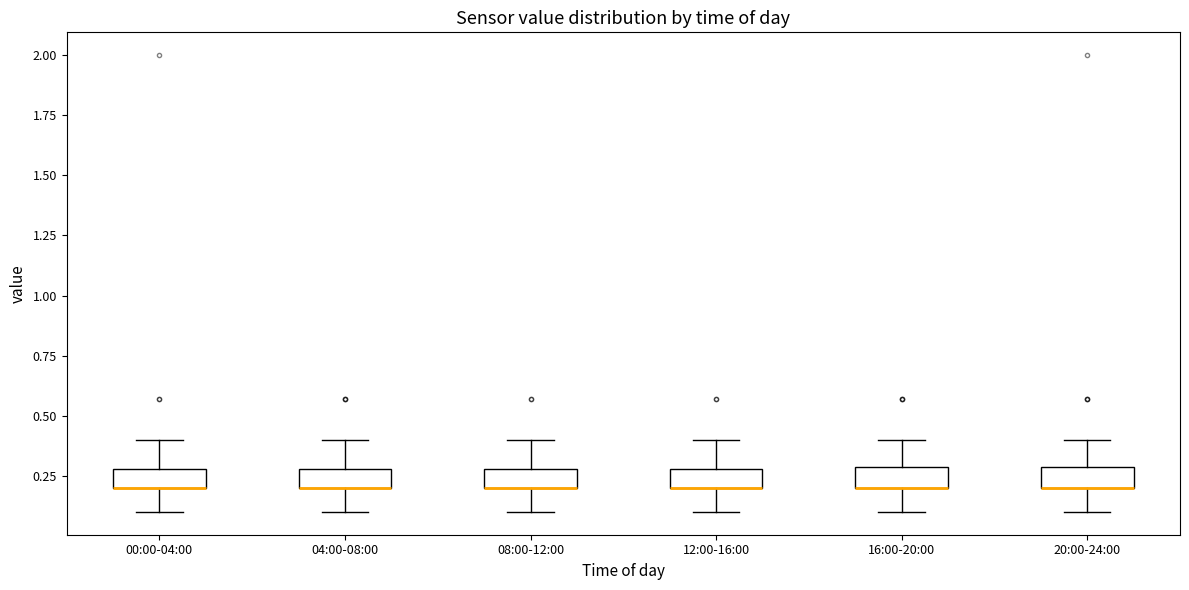

Reading left to right, read every box against the y-axis: the position of its median line, the range the box covers, and the ends of its whiskers. The values are not printed on the chart, so give them approximately, as read against the axis.

00:00-04:00: median 0.2 (drawn on the box's lower edge), box 0.2 to 0.3, whiskers 0.1 to 0.4
04:00-08:00: median 0.2 (drawn on the box's lower edge), box 0.2 to 0.3, whiskers 0.1 to 0.4
08:00-12:00: median 0.2 (drawn on the box's lower edge), box 0.2 to 0.3, whiskers 0.1 to 0.4
12:00-16:00: median 0.2 (drawn on the box's lower edge), box 0.2 to 0.3, whiskers 0.1 to 0.4
16:00-20:00: median 0.2 (drawn on the box's lower edge), box 0.2 to 0.3, whiskers 0.1 to 0.4
20:00-24:00: median 0.2 (drawn on the box's lower edge), box 0.2 to 0.3, whiskers 0.1 to 0.4